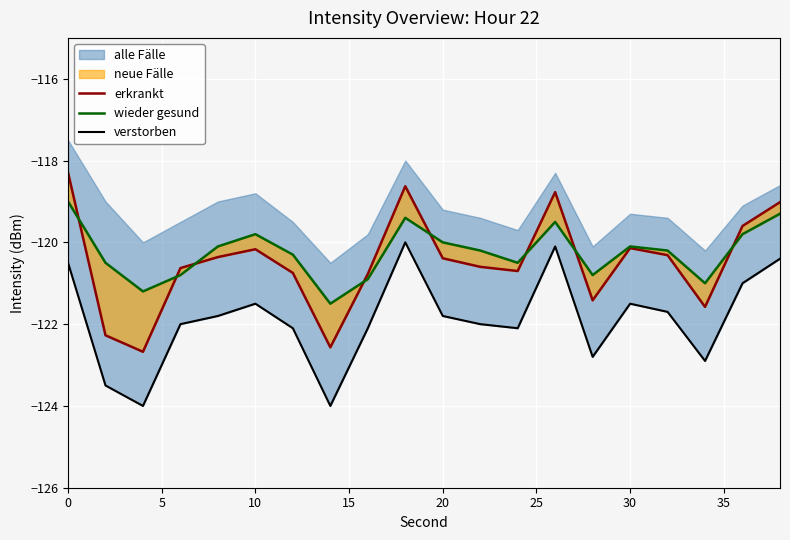

What is the average value of the verstorben series?

-121.9